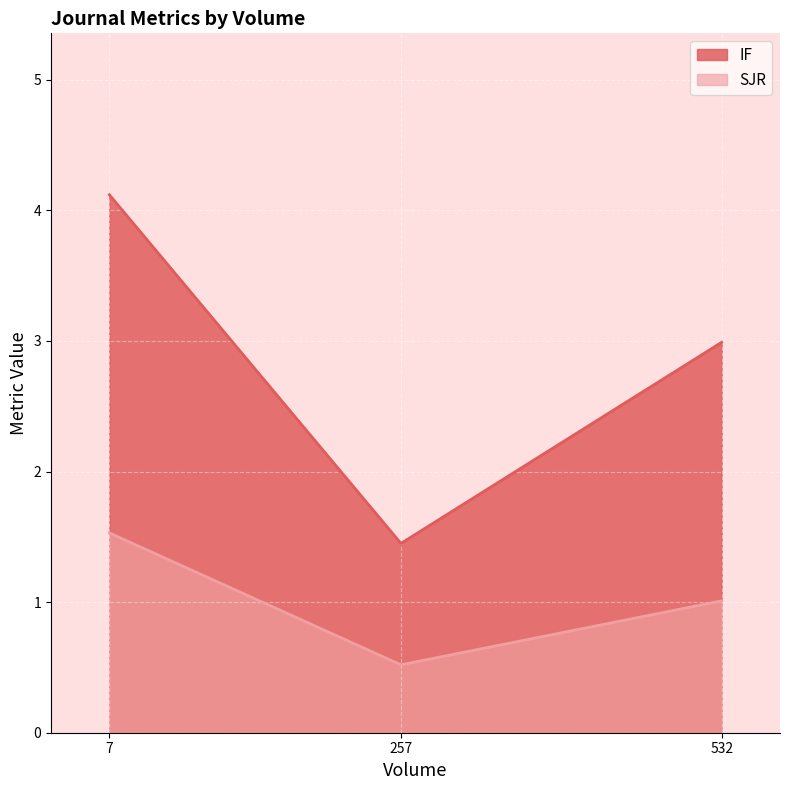

What is the average value of the IF series?

2.9